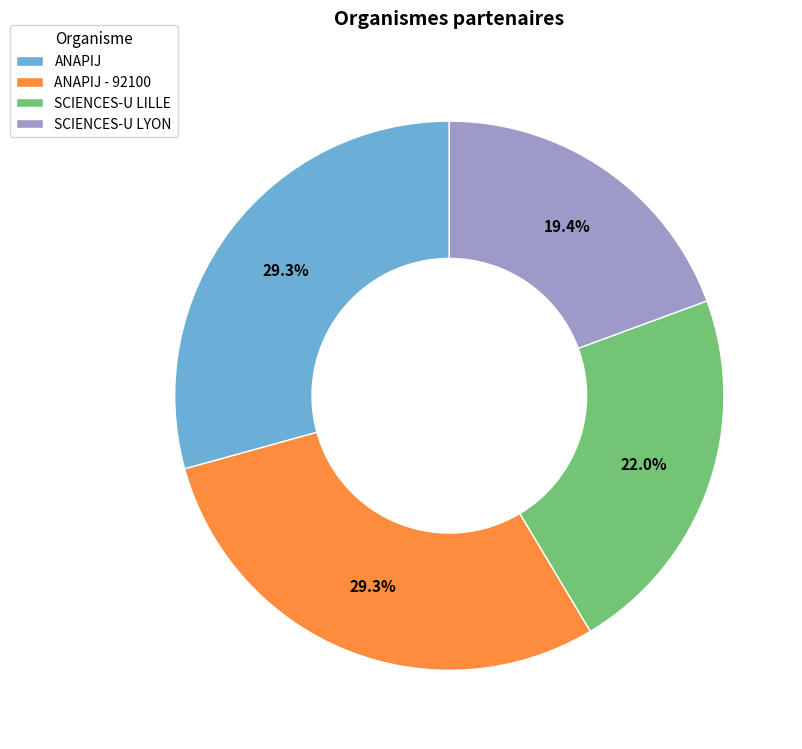

Does SCIENCES-U LILLE account for over 50% of the chart?

No